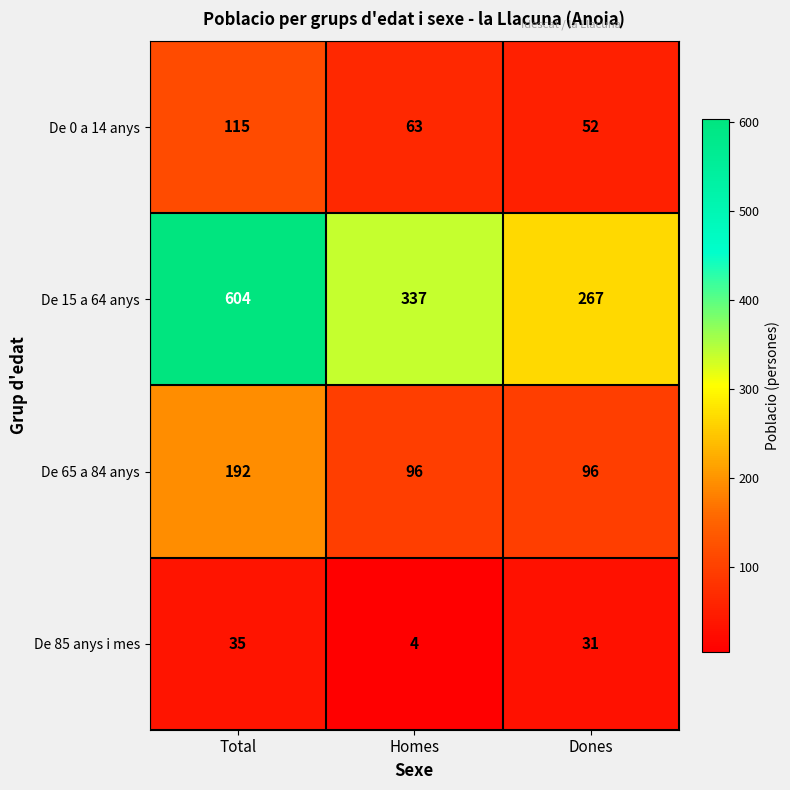

What is the sum of the De 65 a 84 anys values at Dones and Homes?

192